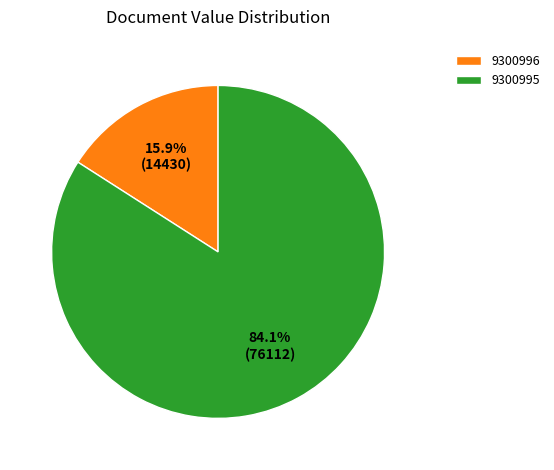

The 9300995 slice represents 94% of the pie. True or false?

False